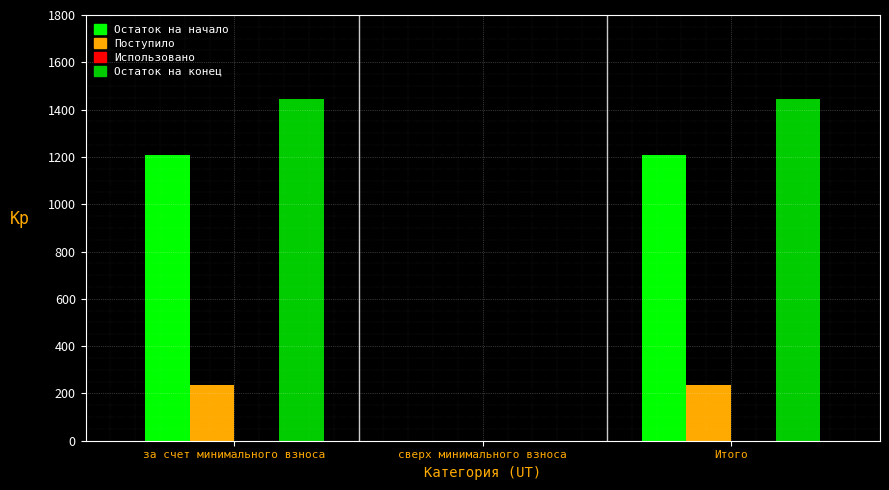

Reading left to right, list all the values displayed in this chart.

Остаток на начало: за счет минимального взноса=1209.1	сверх минимального взноса=0.0	Итого=1209.1
Поступило: за счет минимального взноса=235.9	сверх минимального взноса=0.0	Итого=235.9
Остаток на конец: за счет минимального взноса=1445.0	сверх минимального взноса=0.0	Итого=1445.0